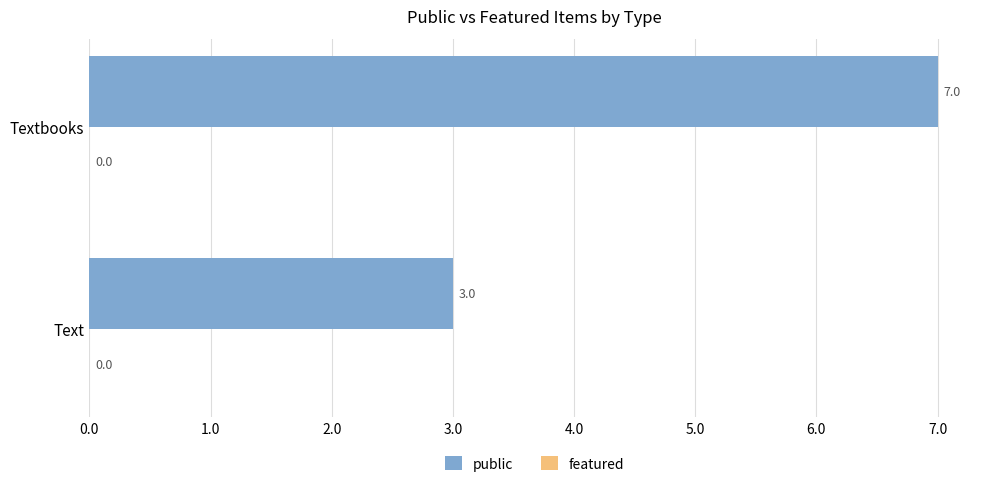

Between Text and Textbooks, which is larger?

Textbooks